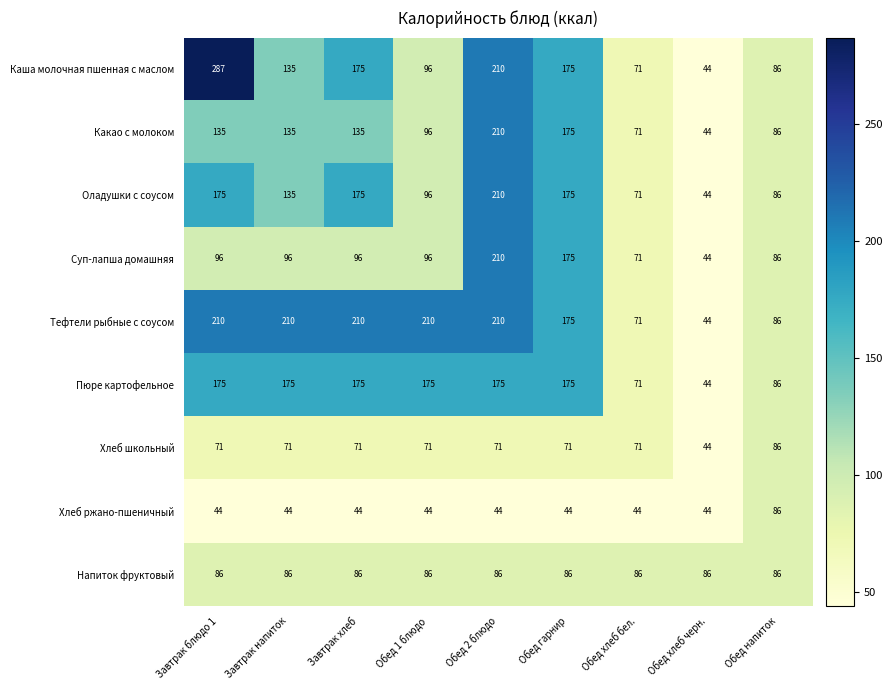

The value of Хлеб школьный at Обед хлеб бел. is 39. True or false?

False